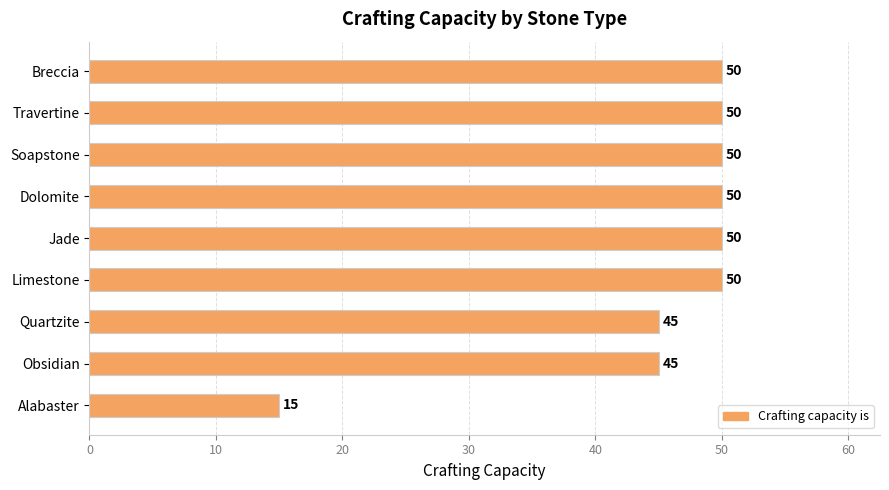

What is the label of the 8th bar from the bottom?

Travertine